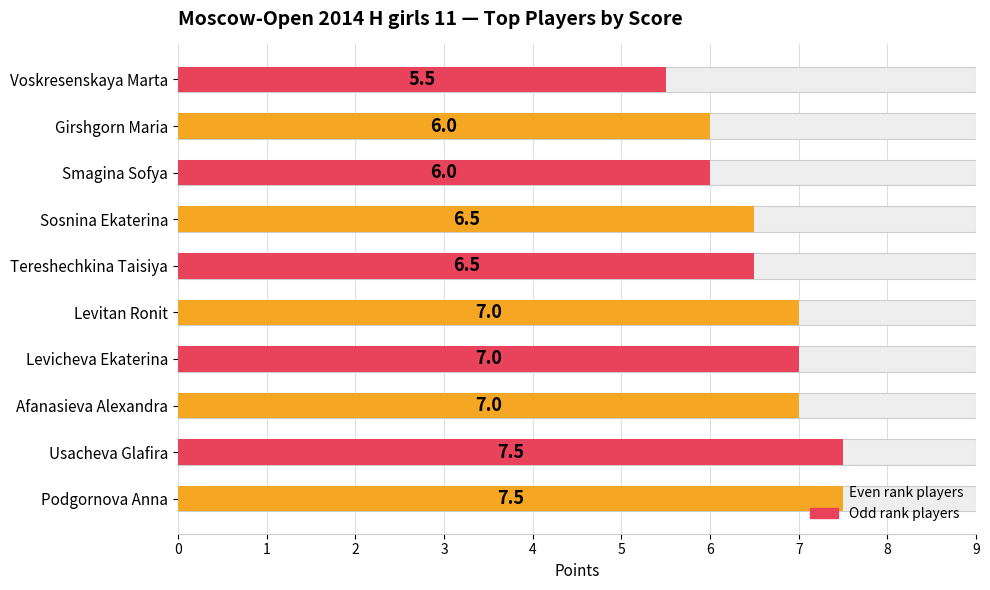

Approximately how many times larger is the value at Girshgorn Maria compared to Usacheva Glafira?

0.8